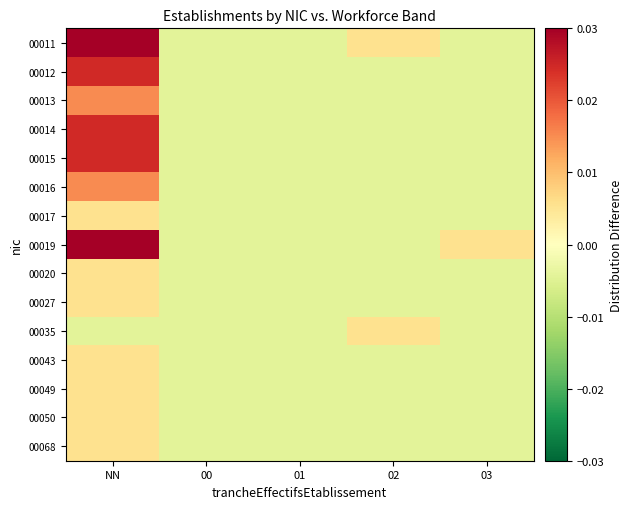

Reading left to right, transcribe all the data shown in this chart.

00011: NN=0.0	00=-0.0	01=-0.0	02=0.0	03=-0.0
00012: NN=0.0	00=-0.0	01=-0.0	02=-0.0	03=-0.0
00013: NN=0.0	00=-0.0	01=-0.0	02=-0.0	03=-0.0
00014: NN=0.0	00=-0.0	01=-0.0	02=-0.0	03=-0.0
00015: NN=0.0	00=-0.0	01=-0.0	02=-0.0	03=-0.0
00016: NN=0.0	00=-0.0	01=-0.0	02=-0.0	03=-0.0
00017: NN=0.0	00=-0.0	01=-0.0	02=-0.0	03=-0.0
00019: NN=0.0	00=-0.0	01=-0.0	02=-0.0	03=0.0
00020: NN=0.0	00=-0.0	01=-0.0	02=-0.0	03=-0.0
00027: NN=0.0	00=-0.0	01=-0.0	02=-0.0	03=-0.0
00035: NN=-0.0	00=-0.0	01=-0.0	02=0.0	03=-0.0
00043: NN=0.0	00=-0.0	01=-0.0	02=-0.0	03=-0.0
00049: NN=0.0	00=-0.0	01=-0.0	02=-0.0	03=-0.0
00050: NN=0.0	00=-0.0	01=-0.0	02=-0.0	03=-0.0
00068: NN=0.0	00=-0.0	01=-0.0	02=-0.0	03=-0.0